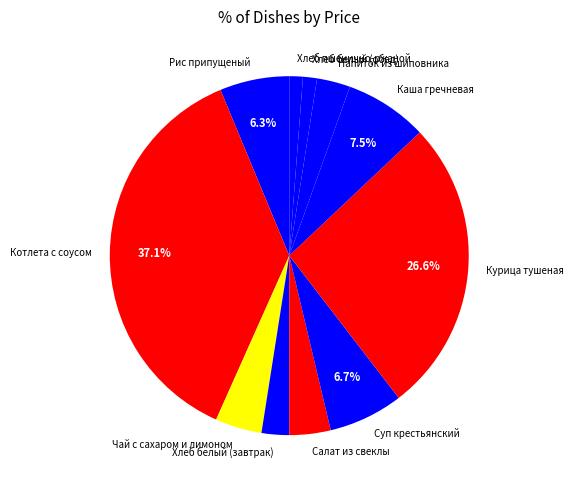

What is the largest slice in the pie chart?

Котлета с соусом